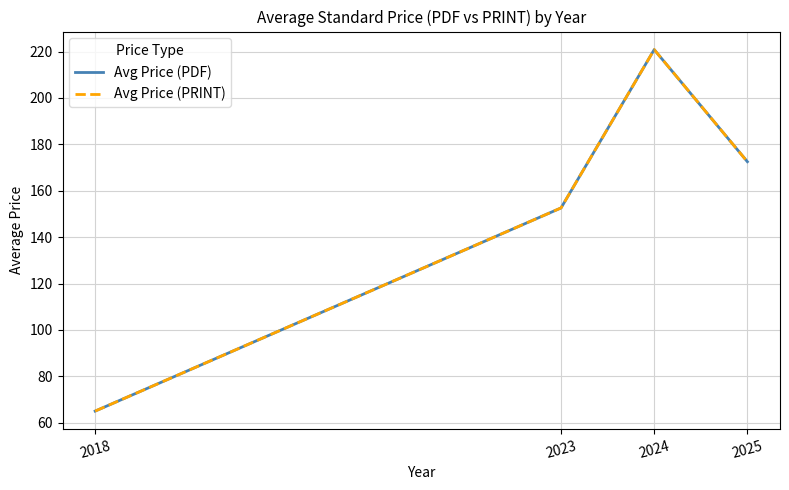

What is the difference between the maximum and second lowest values in the Avg Price (PRINT) series?

68.2